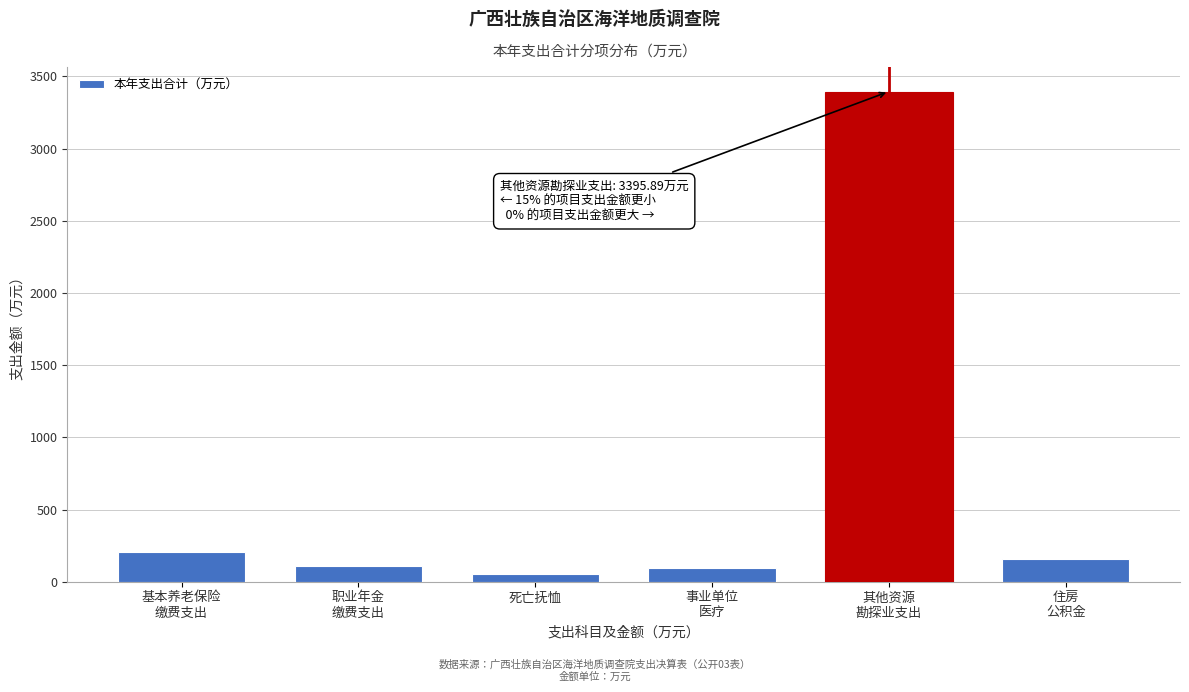

What is the average value?

668.6